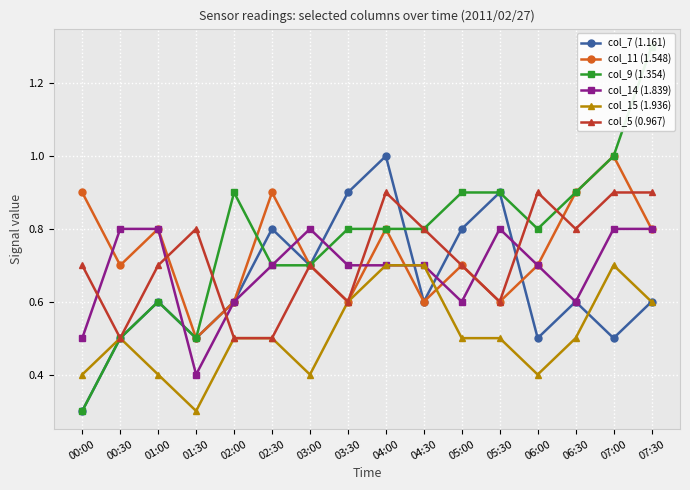

Where is col_7 (1.161) nearest to the value 0?

00:00